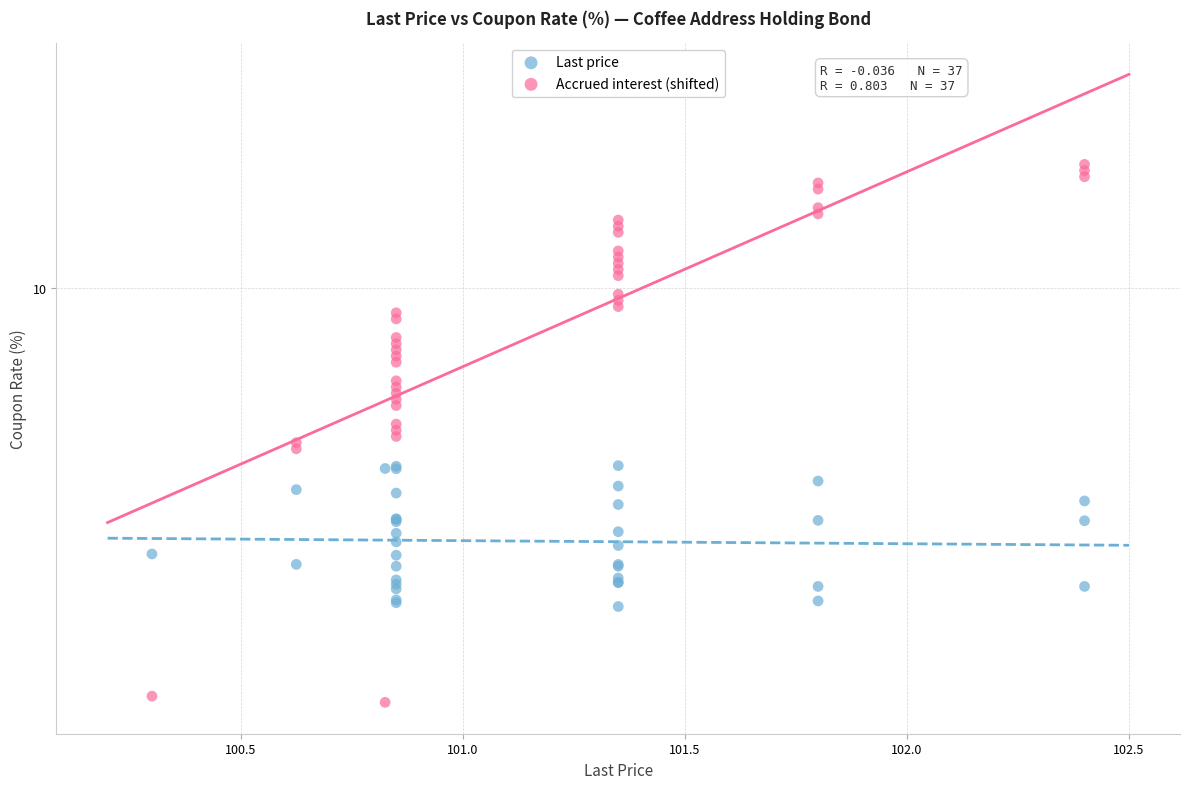

What are all the series names shown in the legend?

Last price, Accrued interest (shifted)